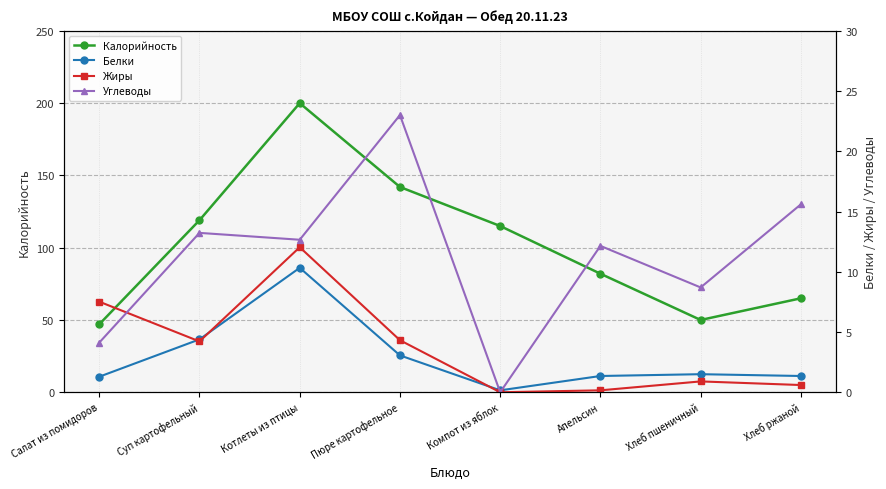

What is the label of the 4th point from the left?

Пюре картофельное